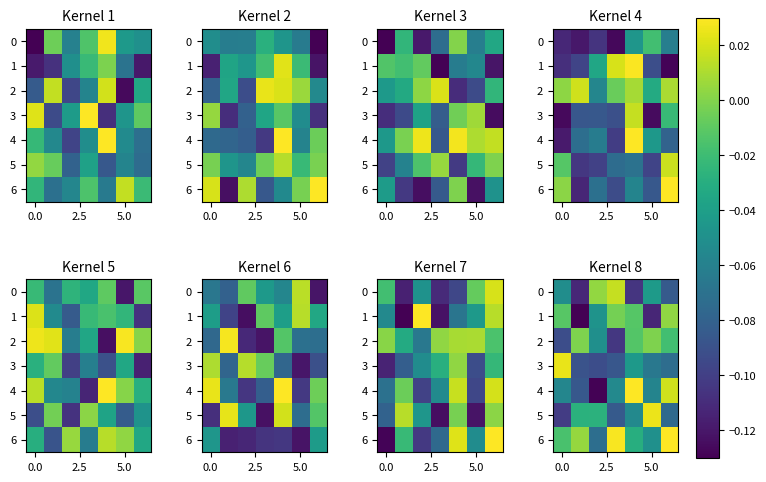

What is the lowest value of the 0 series?

-0.1